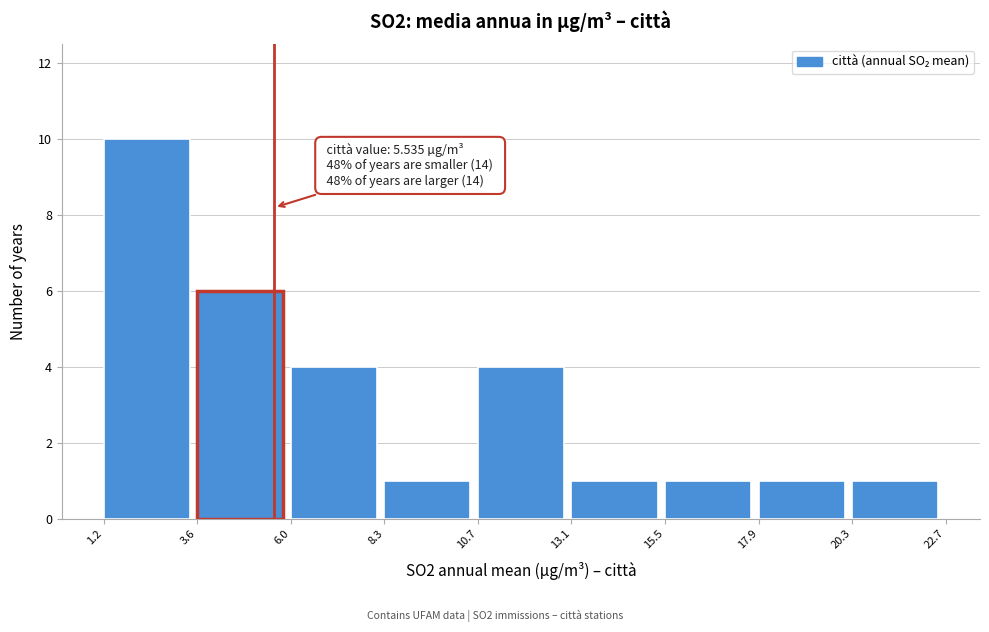

Over which range of the x-axis is the bar tallest?

1.2 to 3.6